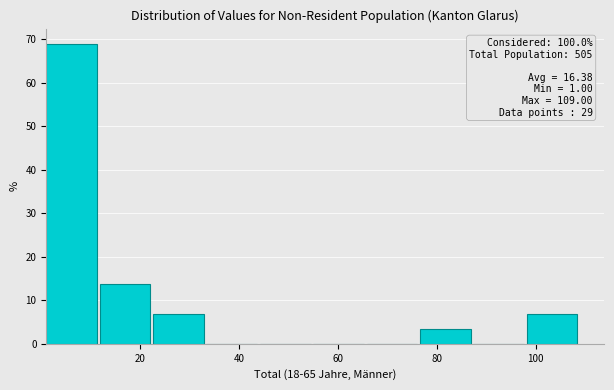

Which range on the x-axis has the tallest bar?

1.0 to 11.8